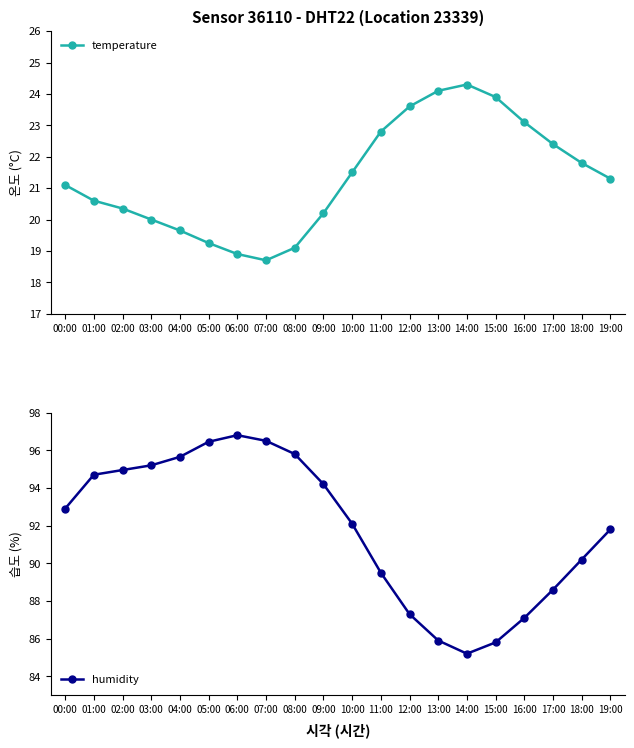

How many series are shown in this chart?

2